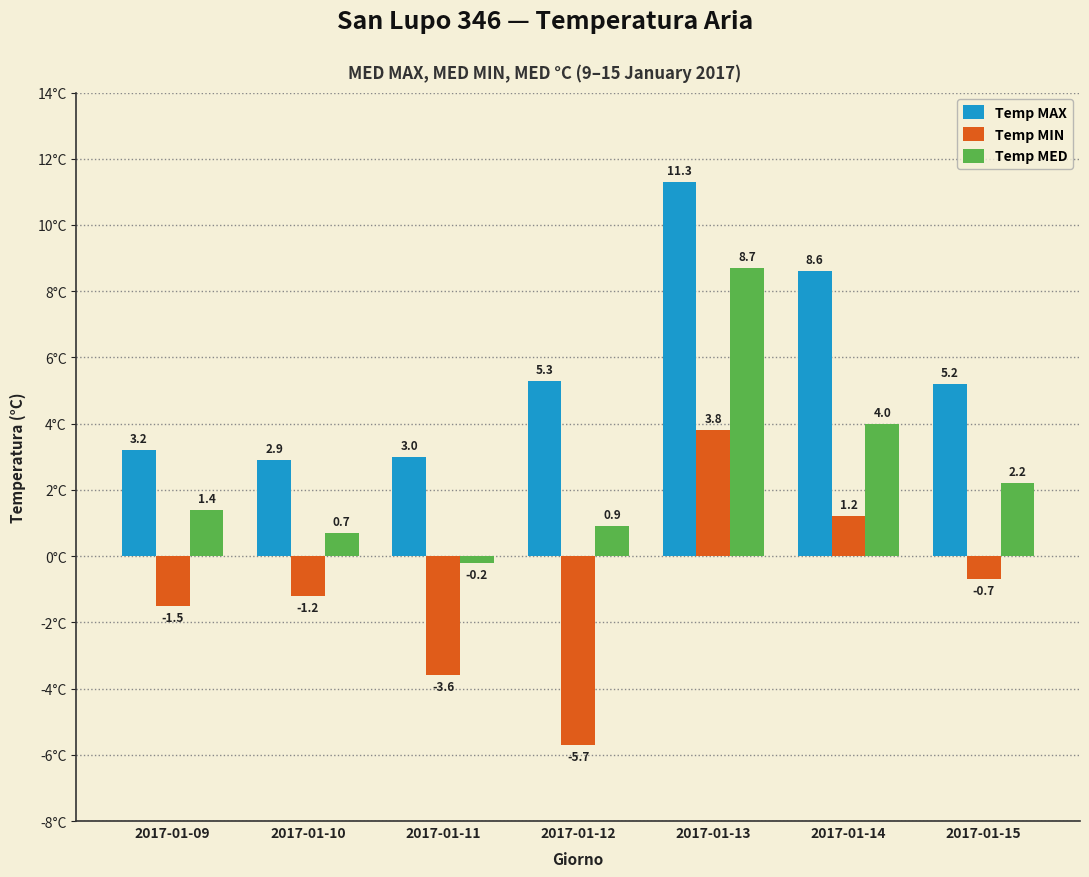

Where is Temp MAX nearest to the value 7?

2017-01-14